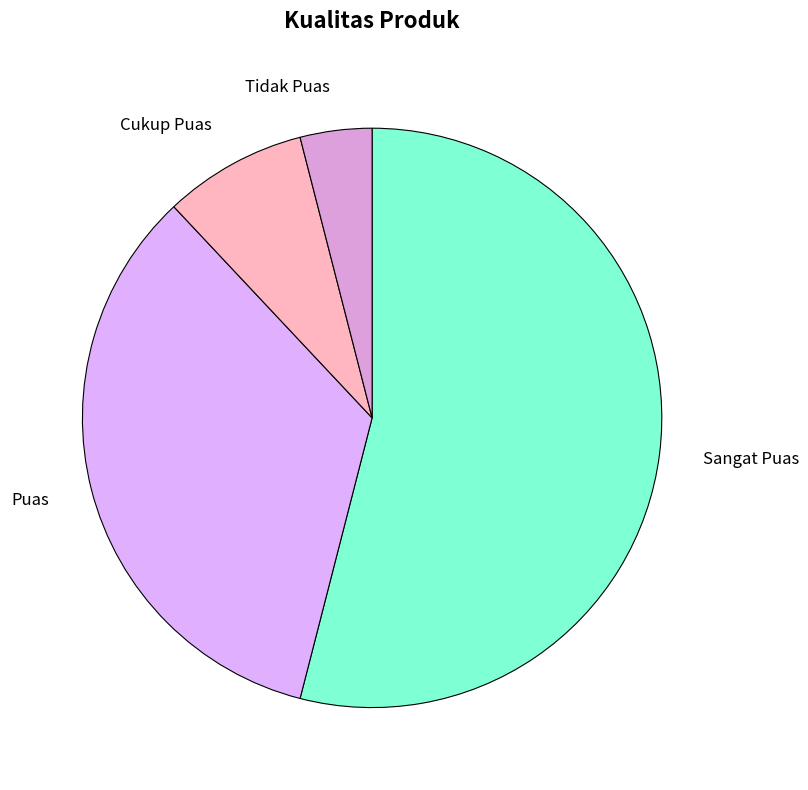

What is the ratio of the value at Sangat Puas to the value at Tidak Puas?

13.5